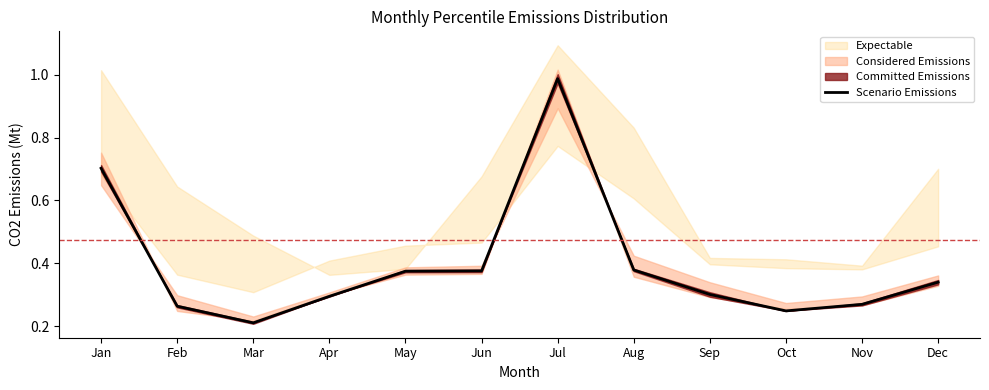

Rank the categories by value from lowest to highest.

Mar, Oct, Feb, Nov, Apr, Sep, Dec, May, Jun, Aug, Jan, Jul